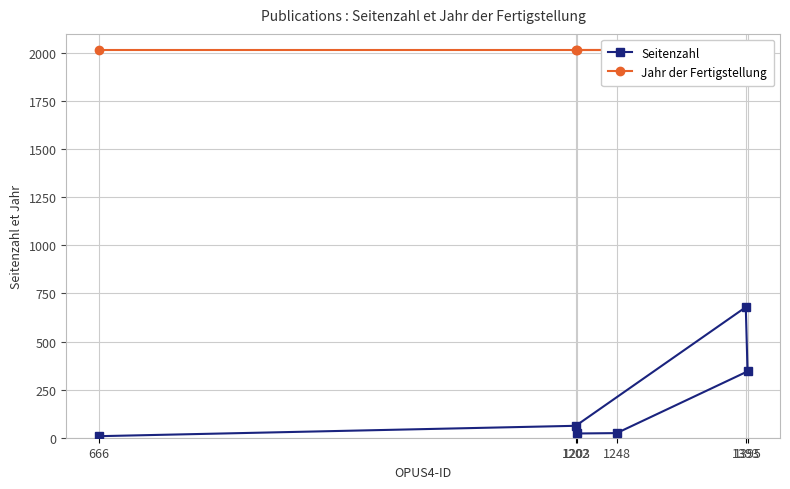

Reading left to right, what are all the values shown in this chart?

Seitenzahl: 8	62	679	345	24	22
Jahr der Fertigstellung: 2015	2015	2015	2015	2015	2015